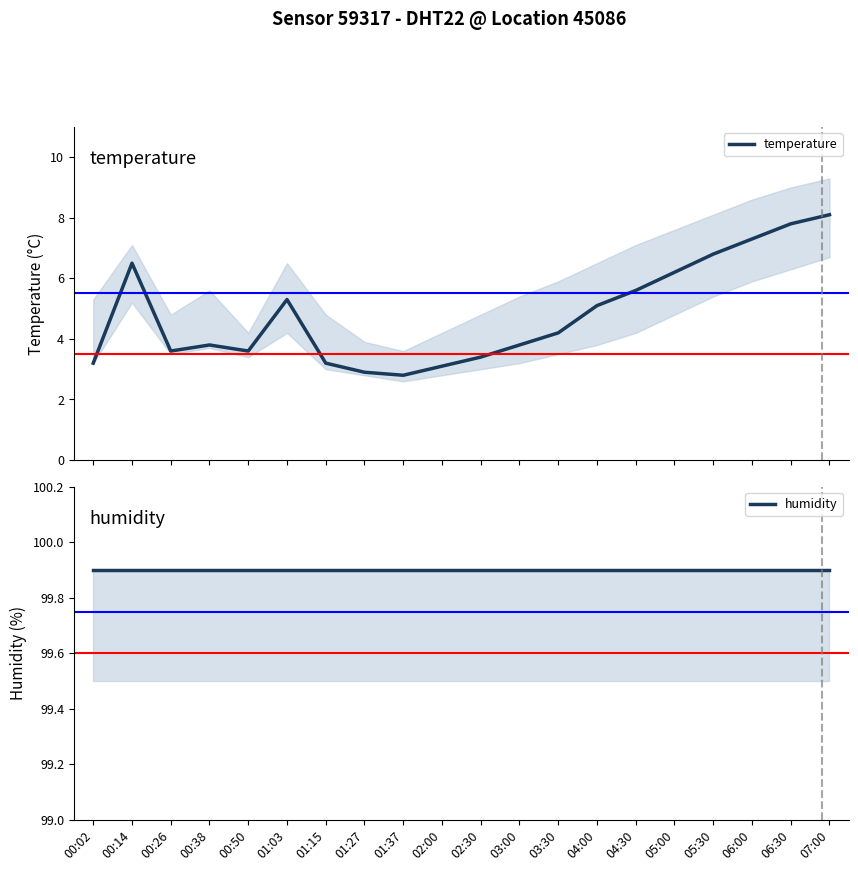

At which label is humidity closest to 99?

00:02